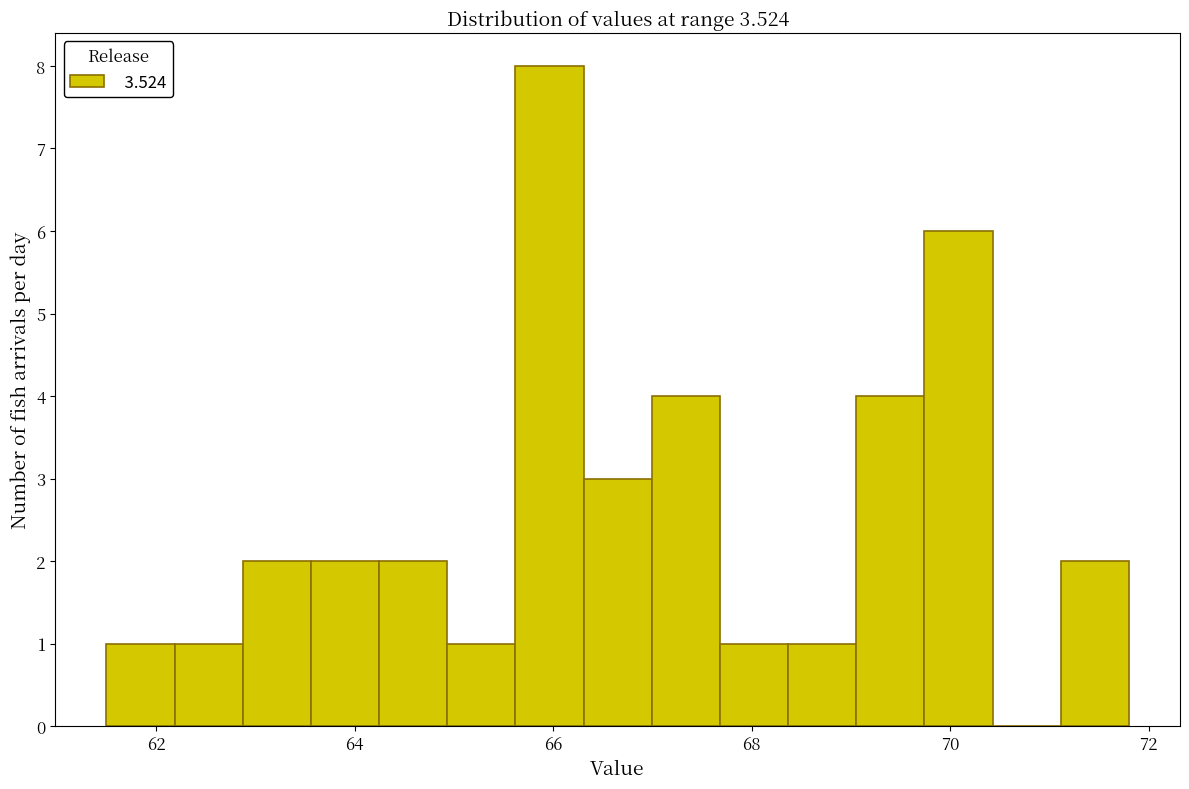

Around what value on the x-axis is the tallest bar? Give the approximate position of its centre, as read against the axis.

66.0